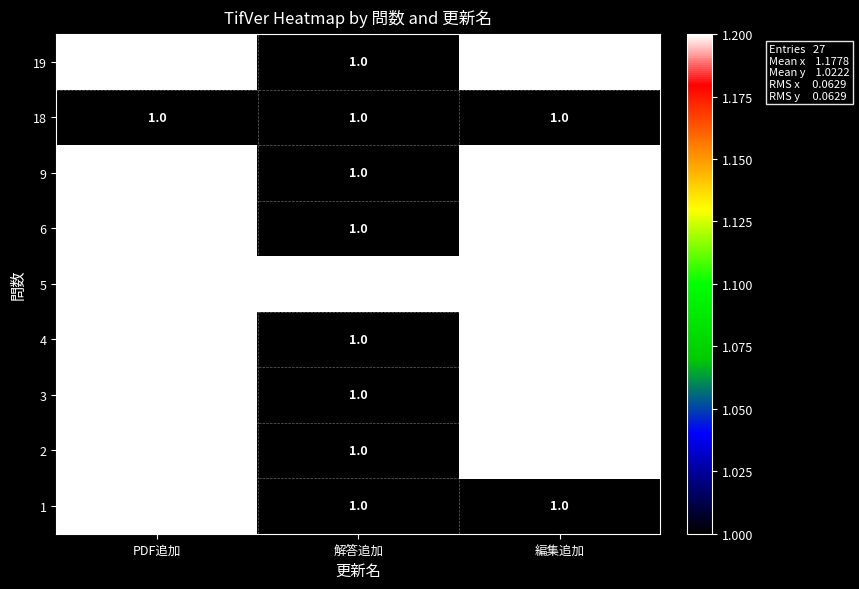

What is the sum of all 18 values?

3.0